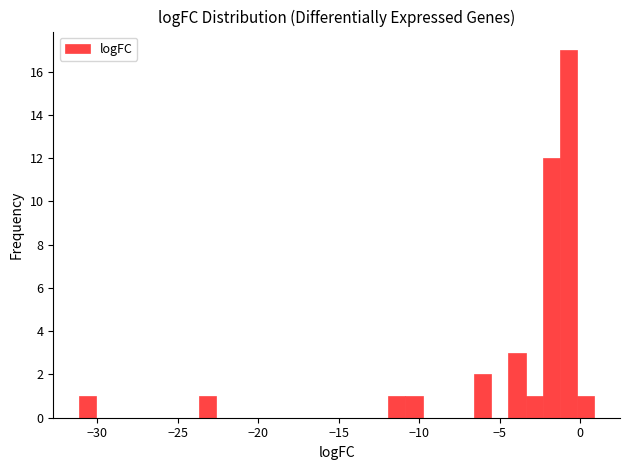

Around what value on the x-axis is the tallest bar? Give the approximate position of its centre, as read against the axis.

-0.5